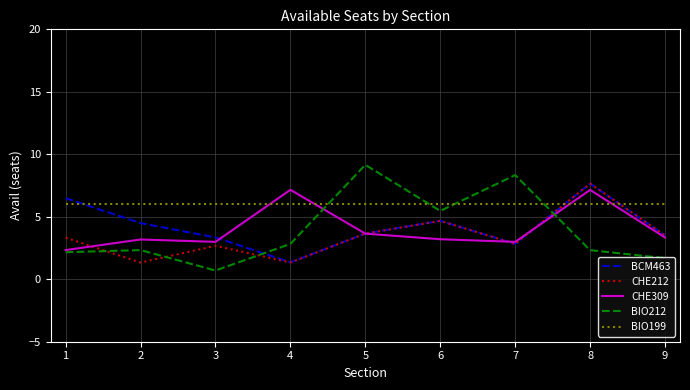

Is it true that BCM463 equals 2.8 at 7?

True